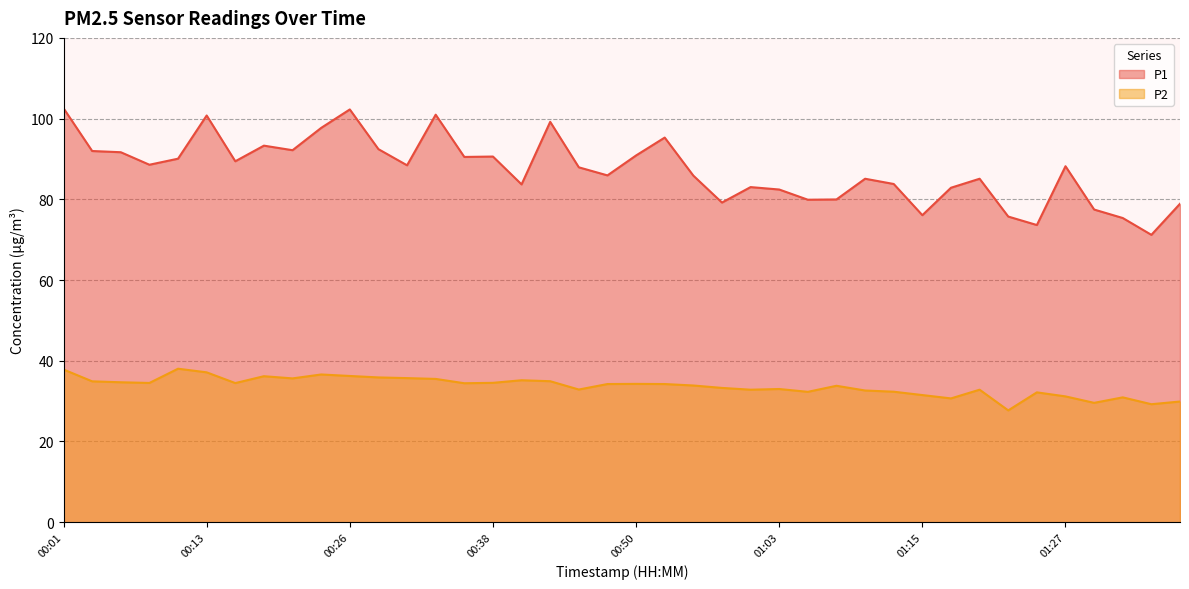

True or false: P1 and P2 cross at least once.

False